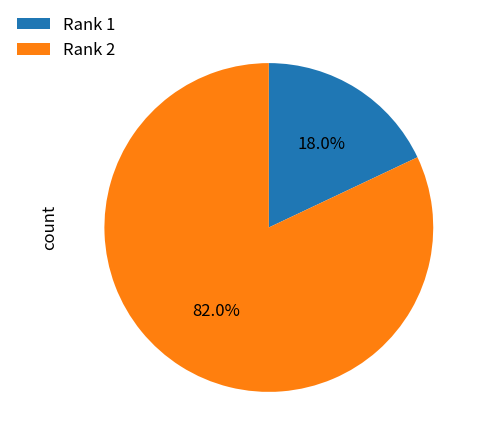

Which category accounts for the majority?

Rank 2